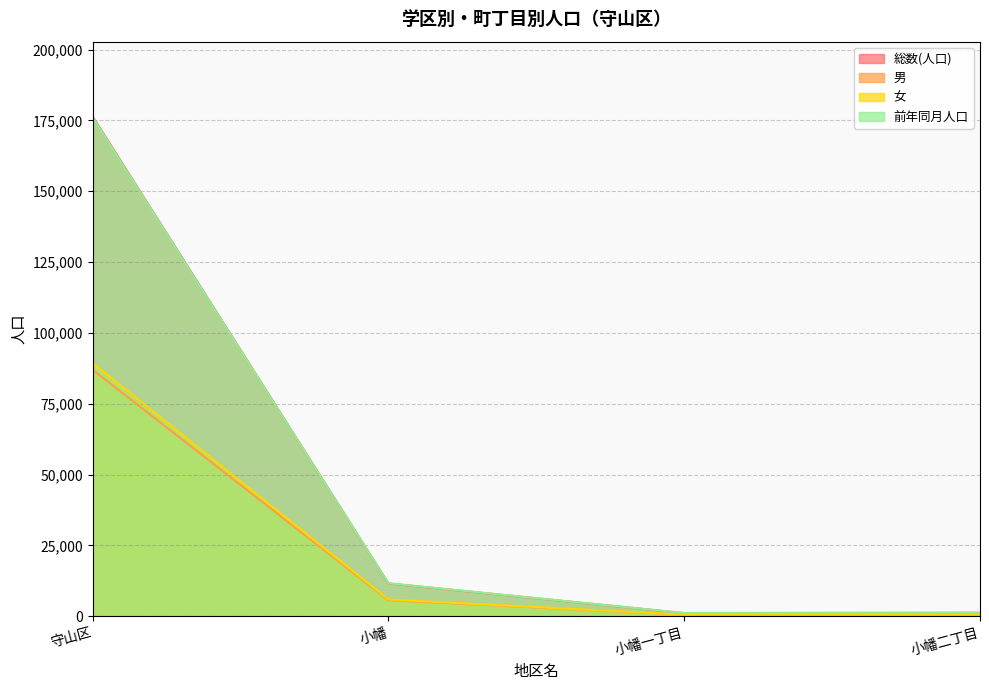

Where do 男 and 女 first cross each other?

小幡一丁目 and 小幡二丁目